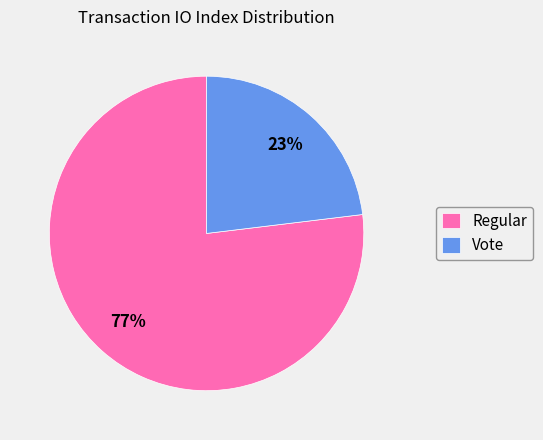

Does Vote represent more than half of the total?

No